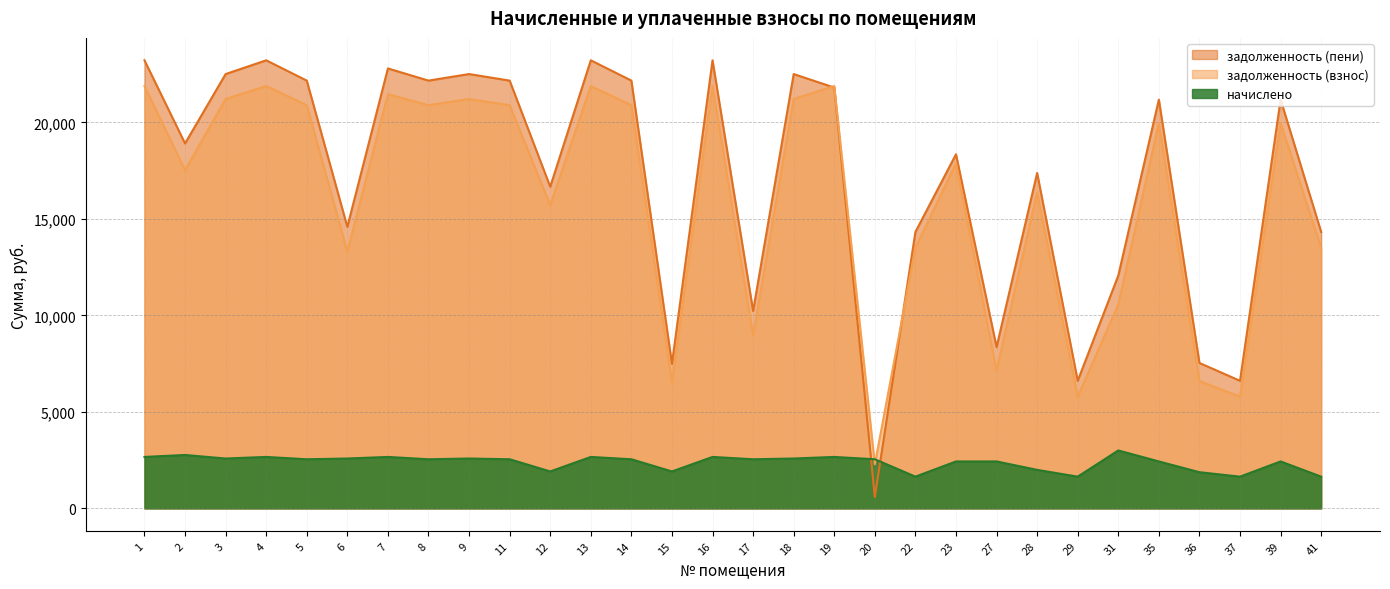

Which category has the lowest value in the задолженность (взнос) series?

20